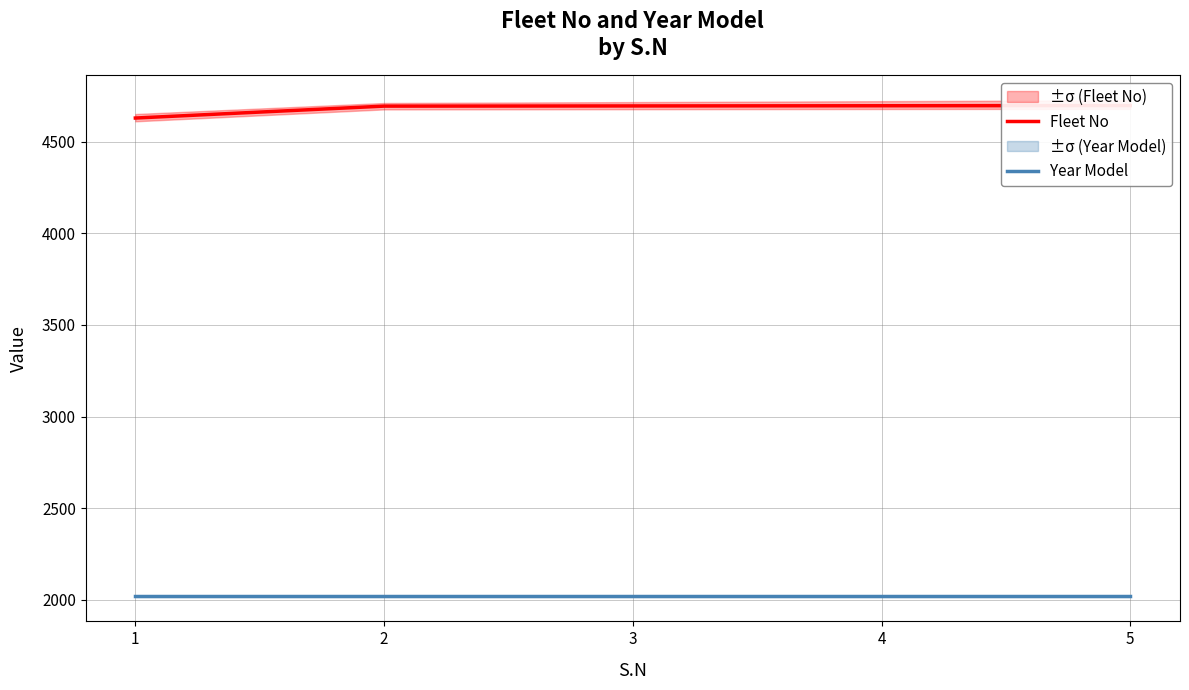

What is the total value across all series at 1?

6648